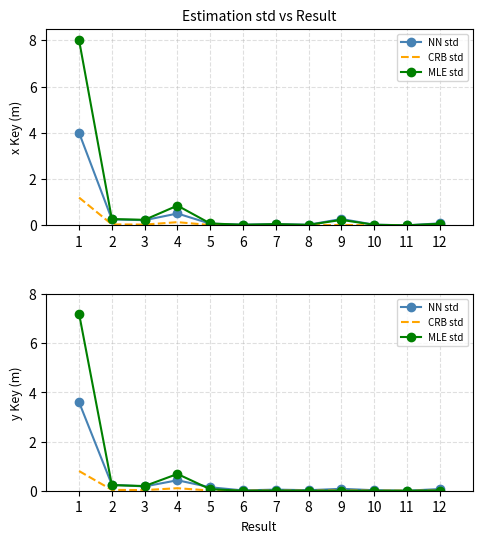

Between 2 and 11, which is larger?

2